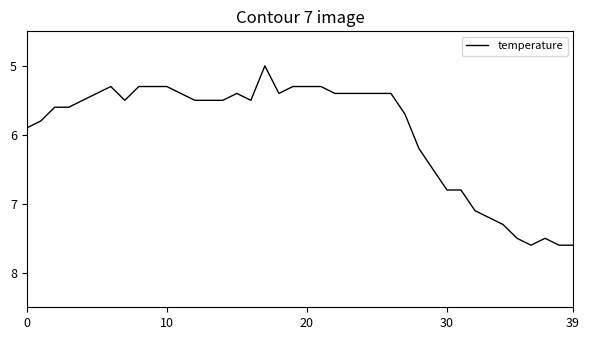

What is the smallest value displayed?

5.0